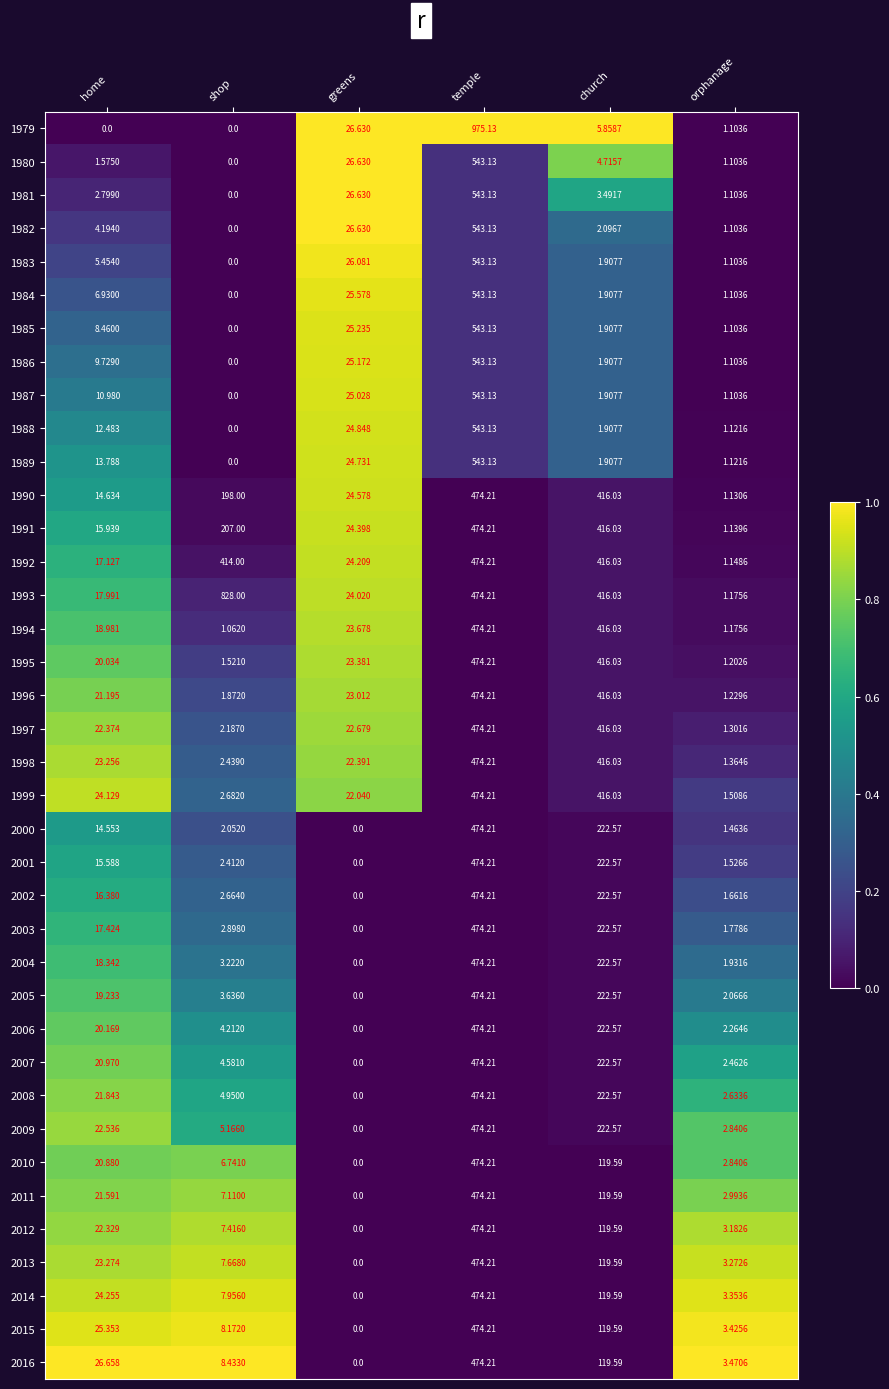

At which category does the chart reach its peak across all series?

temple